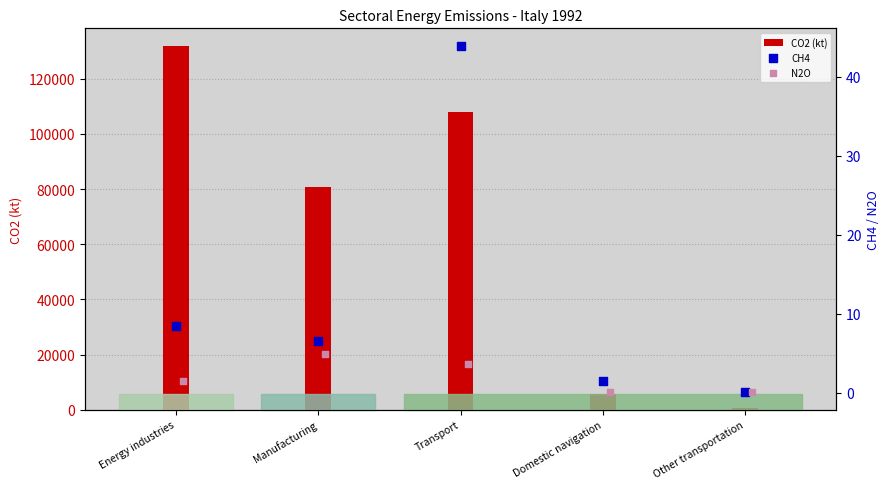

Which series reaches the maximum Y coordinate?

CO2 (kt)